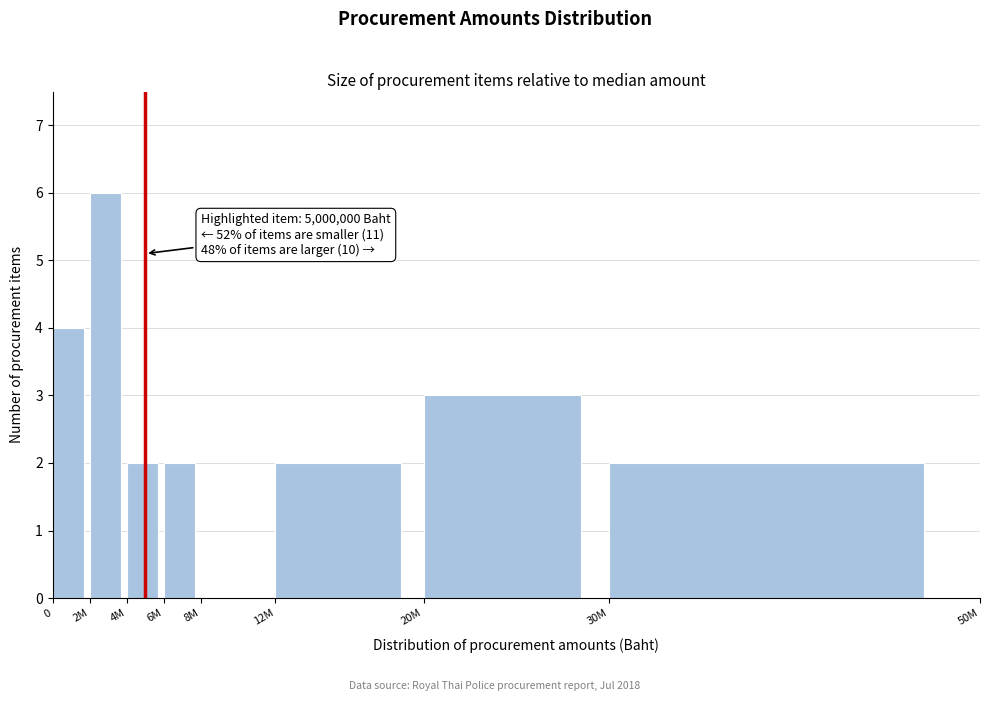

Reading left to right, transcribe all the data shown in this chart.

0=4	2M=6	4M=2	6M=2	8M=0	12M=2	20M=3	30M=2